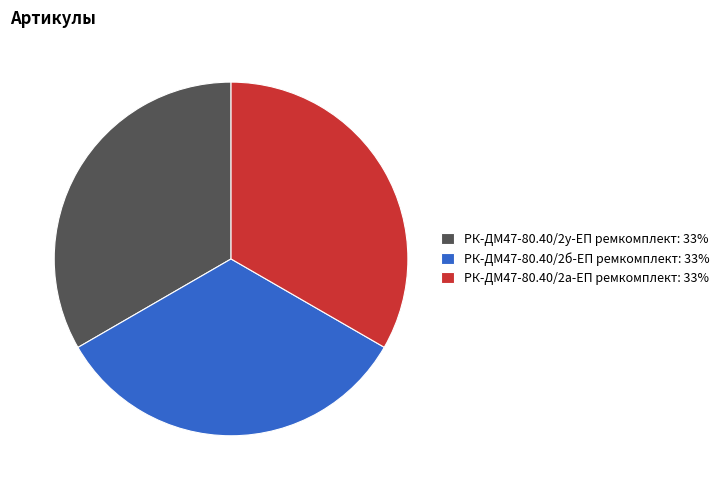

Does РК-ДМ47-80.40/2б-ЕП ремкомплект represent more than half of the total?

No